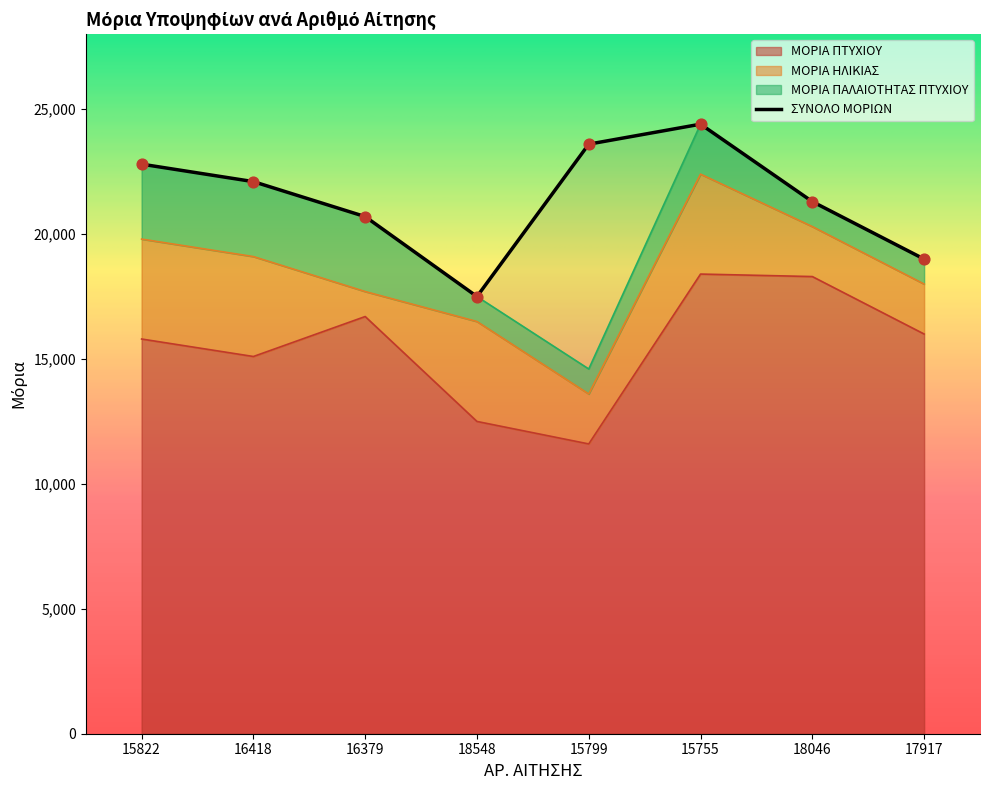

Is the value of ΜΟΡΙΑ ΠΤΥΧΙΟΥ at 17917 greater than the value of ΜΟΡΙΑ ΠΑΛΑΙΟΤΗΤΑΣ ΠΤΥΧΙΟΥ at 15755?

Yes